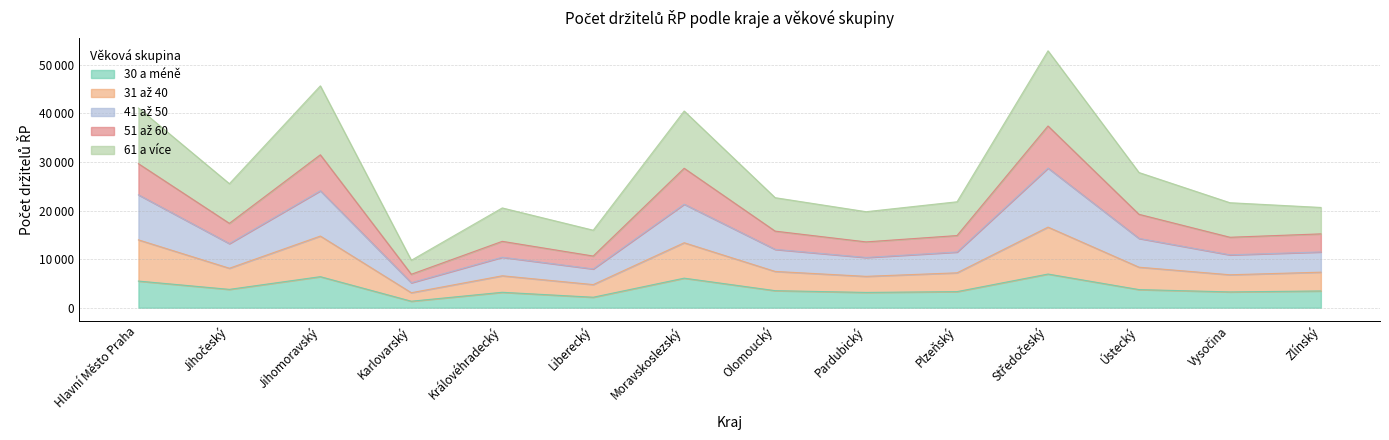

How many data points in 30 a méně are less than 3511?

7